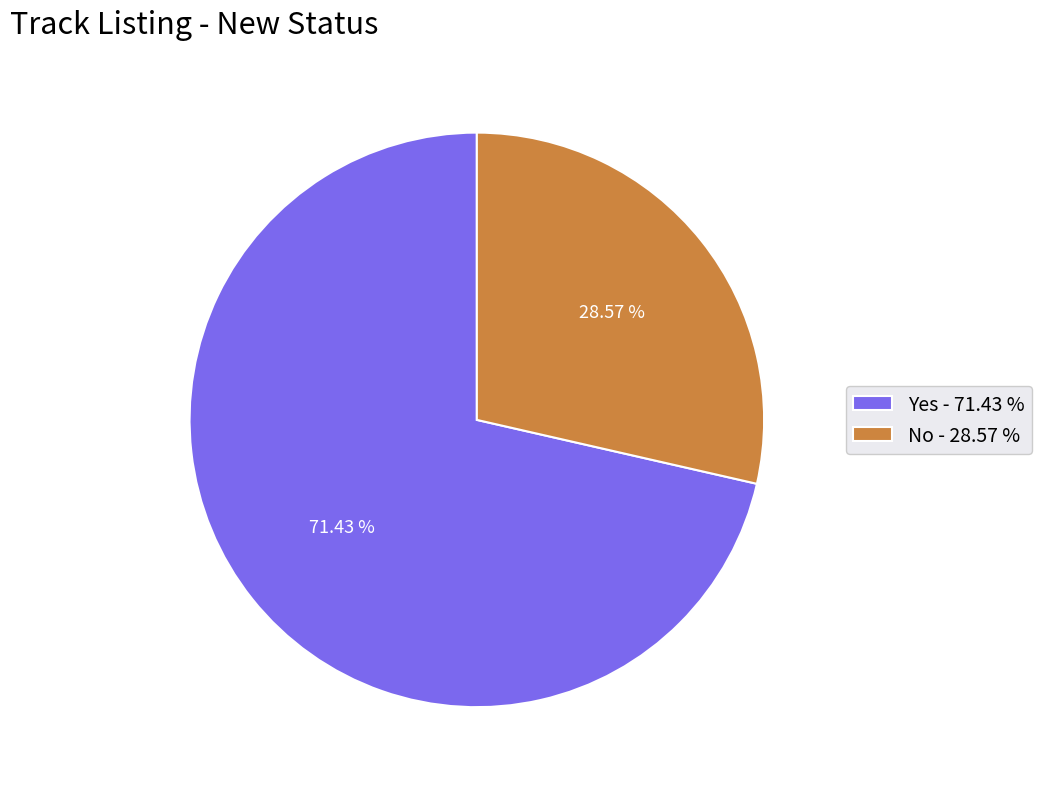

What percentage is the No slice, to the nearest percent?

29%